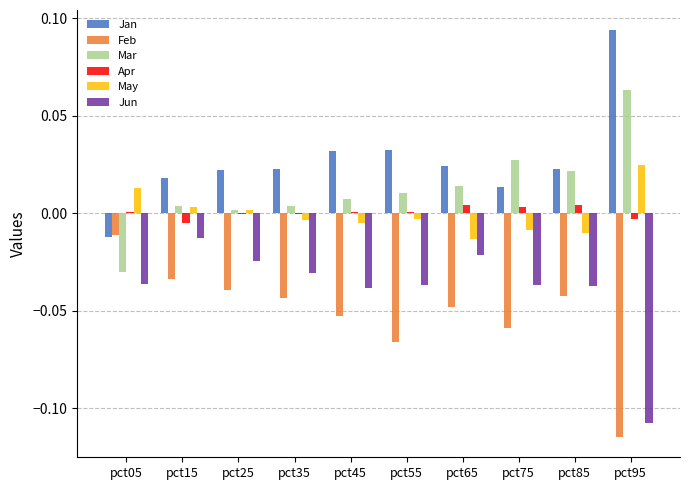

True or false: Jan has a value of 0.0 at pct55.

True